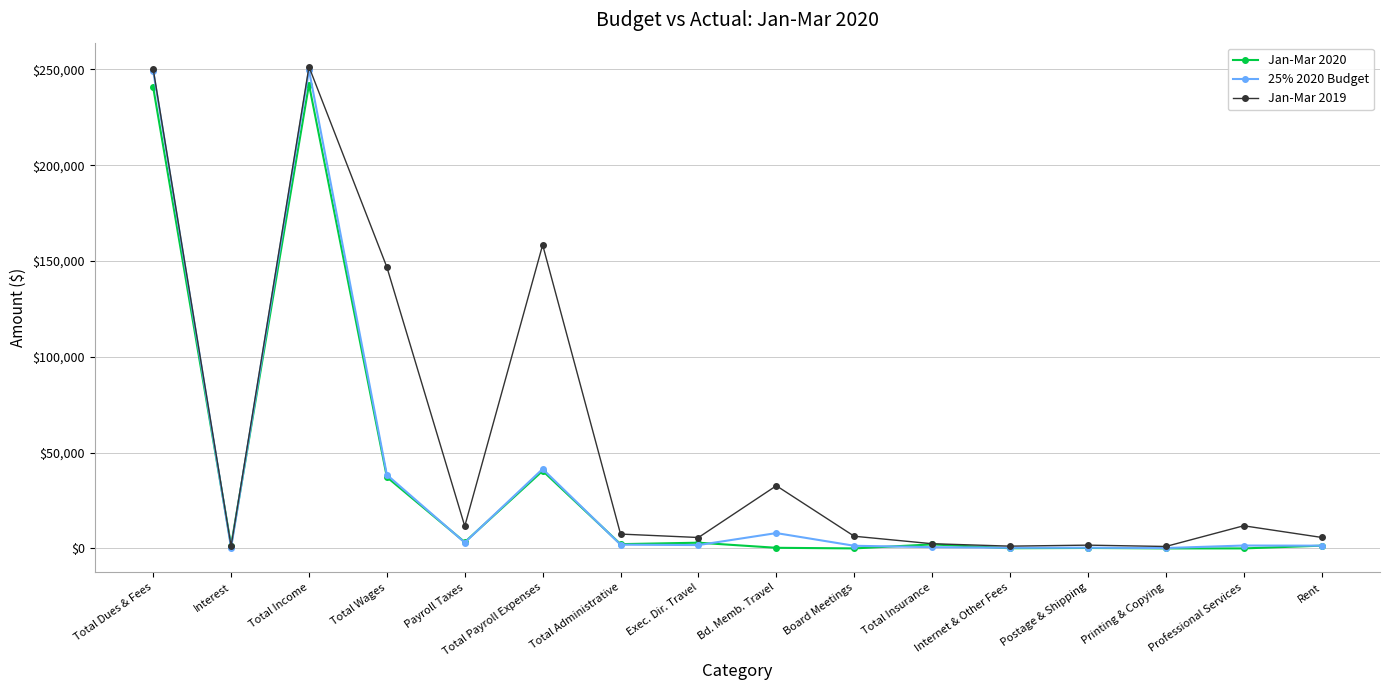

Which series has the widest spread of values?

Jan-Mar 2019